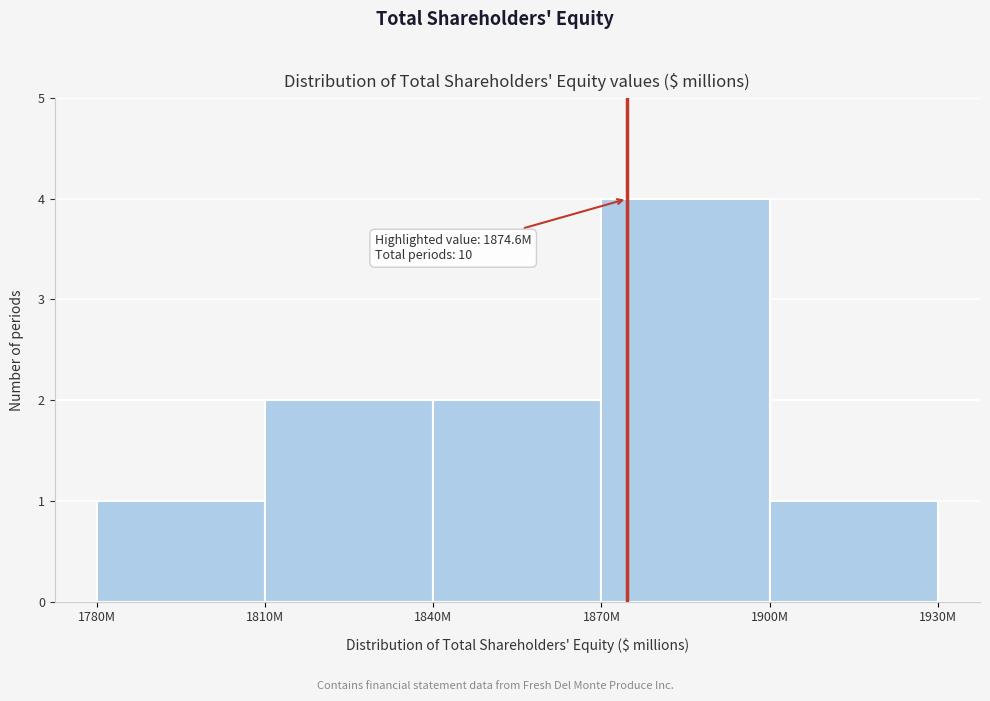

Reading left to right, list all the values displayed in this chart.

1	2	2	4	1